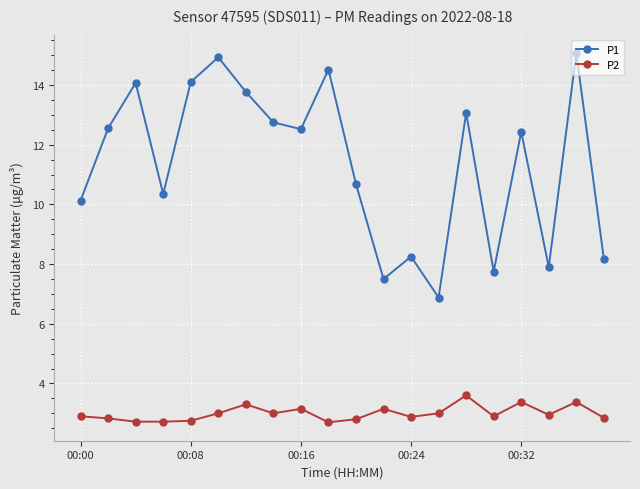

Which series has the largest range (max minus min)?

P1